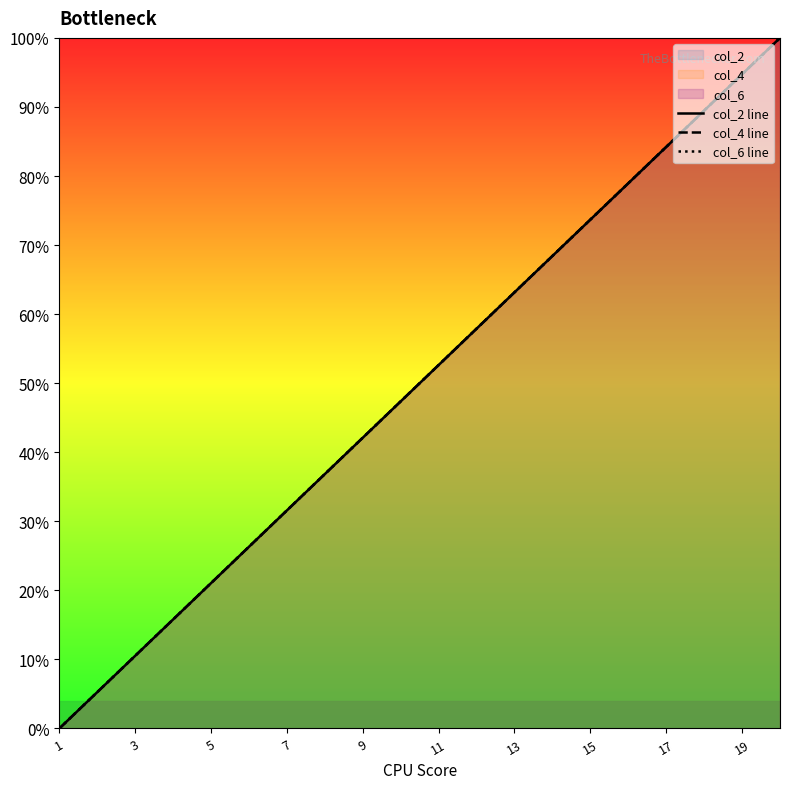

Between 19 and 17, which is larger?

19